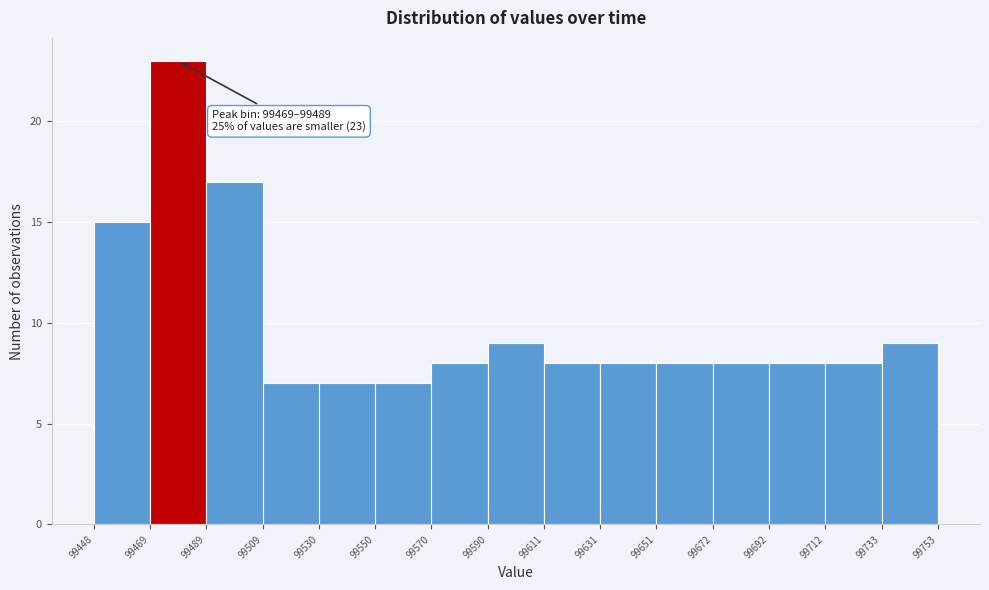

Over which range of the x-axis is the bar tallest?

99469 to 99489